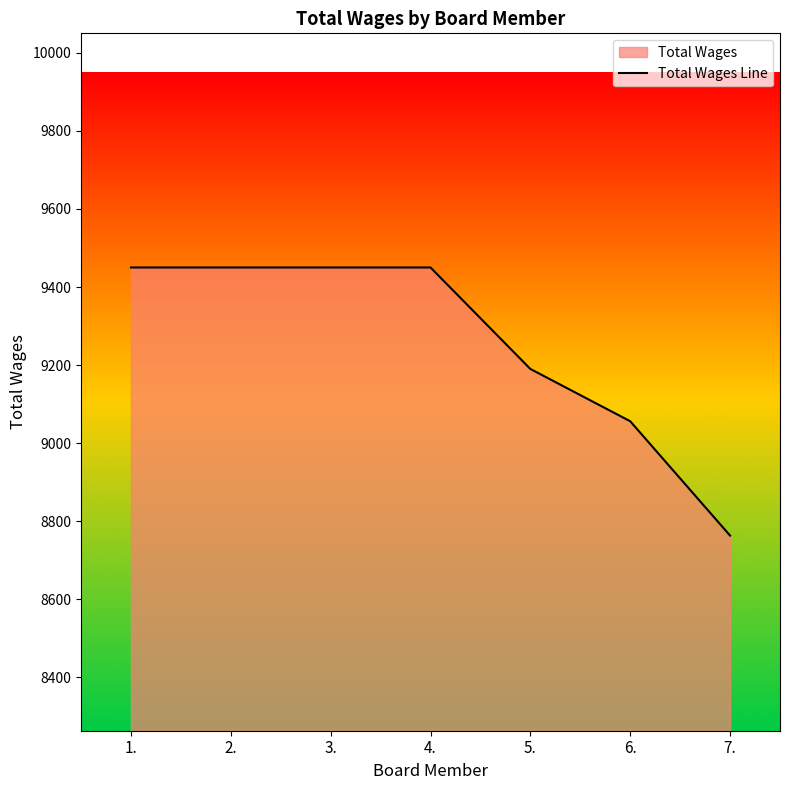

What is the maximum value shown in the chart?

9450